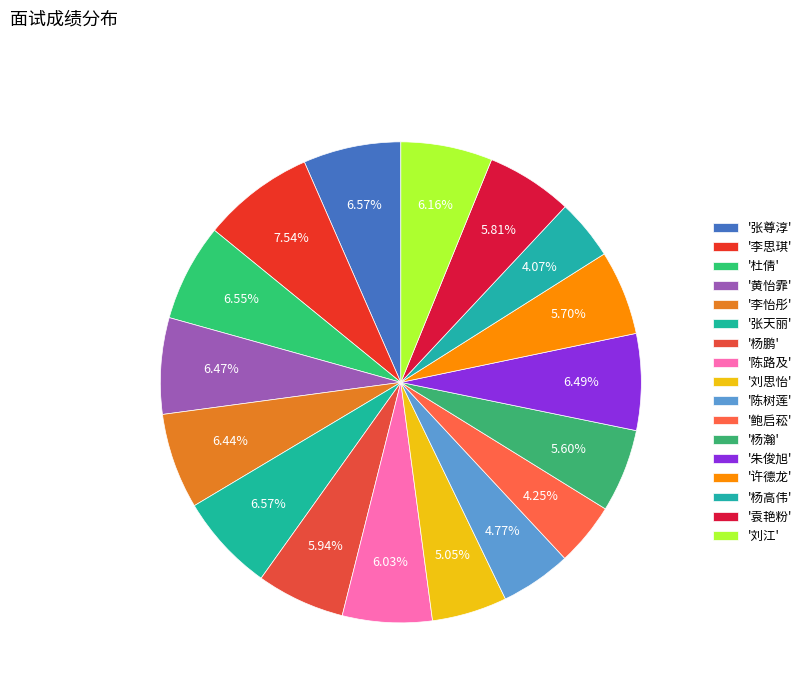

How many slices are in this pie chart?

17